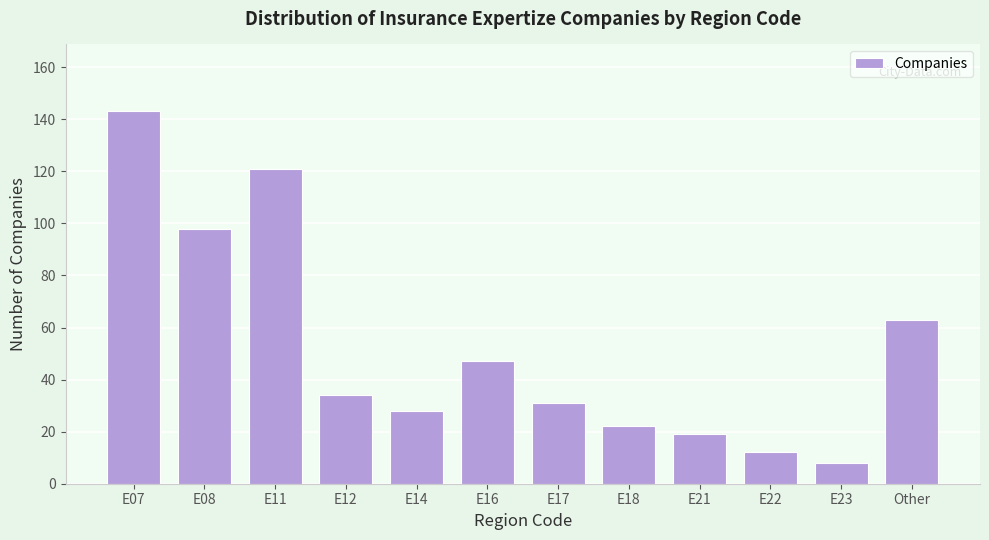

Reading right to left, extract all data points from this chart.

63	8	12	19	22	31	47	28	34	121	98	143